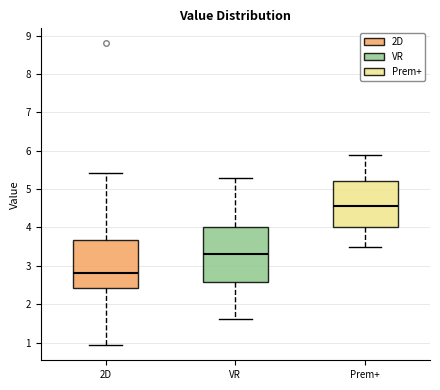

Reading left to right, transcribe this box plot: for each box, give where its median line is, the range the box spans, and where its two whiskers end, as read against the y-axis. The values are not printed on the chart, so give them approximately, as read against the axis.

2D: median 2.8, box 2.4 to 3.7, whiskers 0.9 to 5.4
VR: median 3.3, box 2.6 to 4.0, whiskers 1.6 to 5.3
Prem+: median 4.6, box 4.0 to 5.2, whiskers 3.5 to 5.9